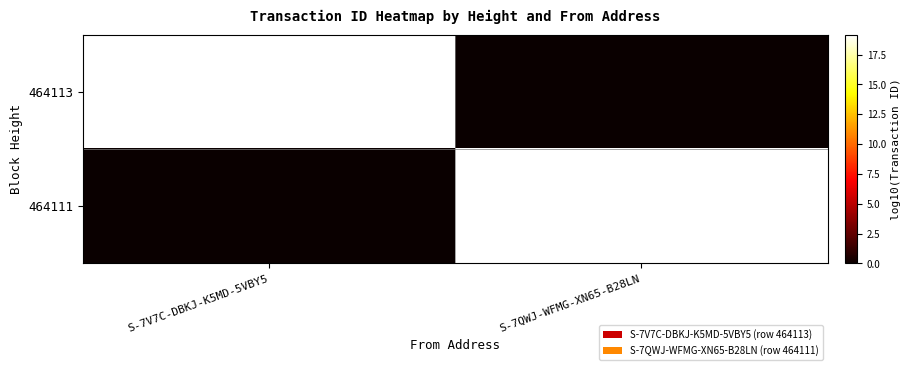

Which has a higher value, S-7QWJ-WFMG-XN65-B28LN or S-7V7C-DBKJ-K5MD-5VBY5?

S-7V7C-DBKJ-K5MD-5VBY5